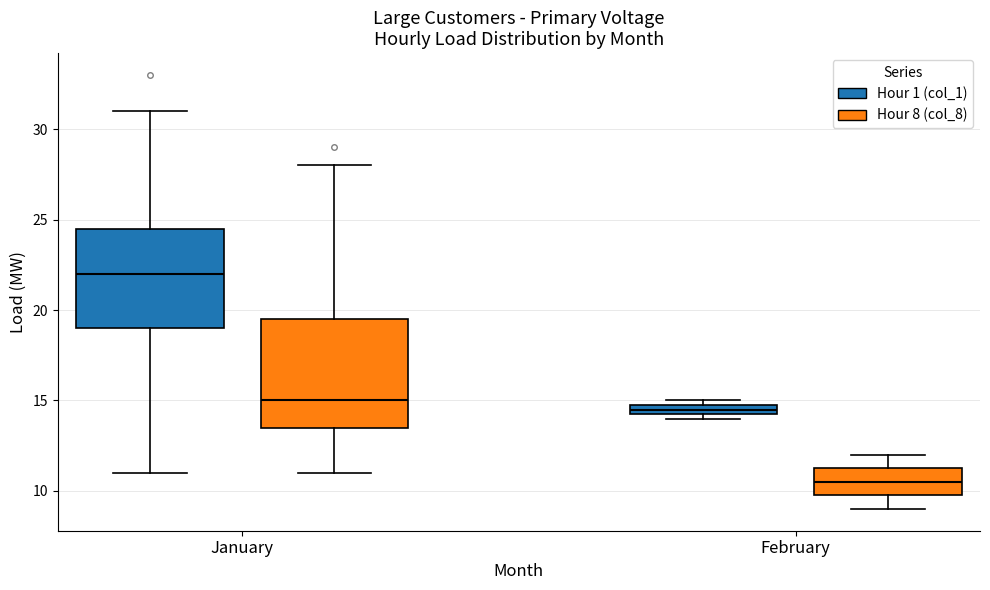

Which box's median line is the lowest?

February (Hour 8 (col_8))